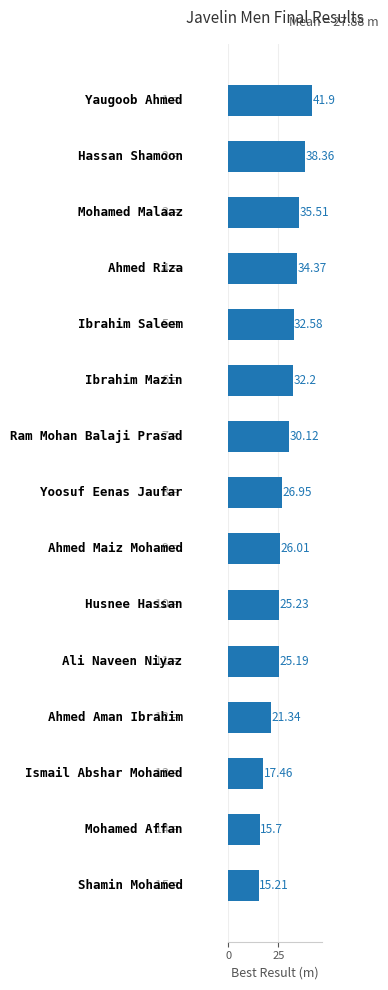

What is the difference between the maximum and minimum values?

26.7